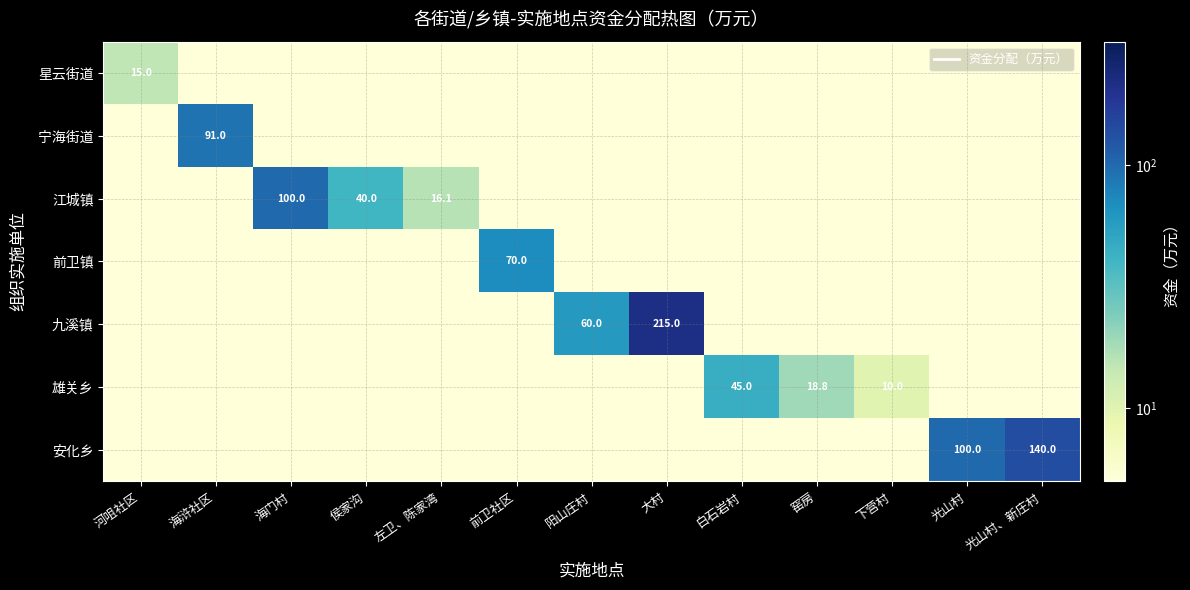

True or false: 江城镇 has a value of 22.4 at 左卫、陈家湾.

False